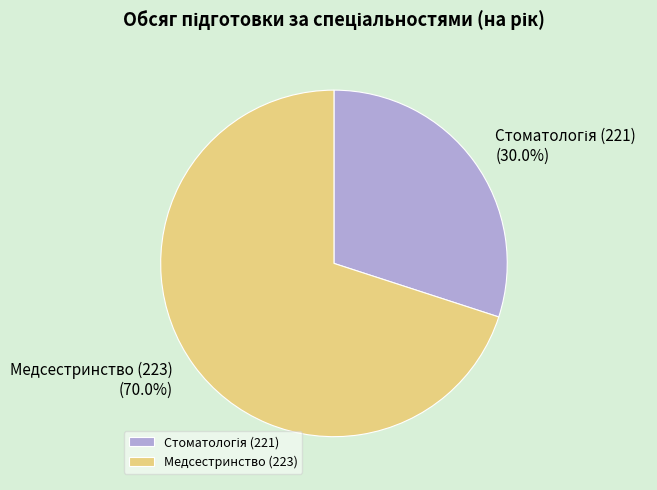

What is the largest slice in the pie chart?

Медсестринство (223)